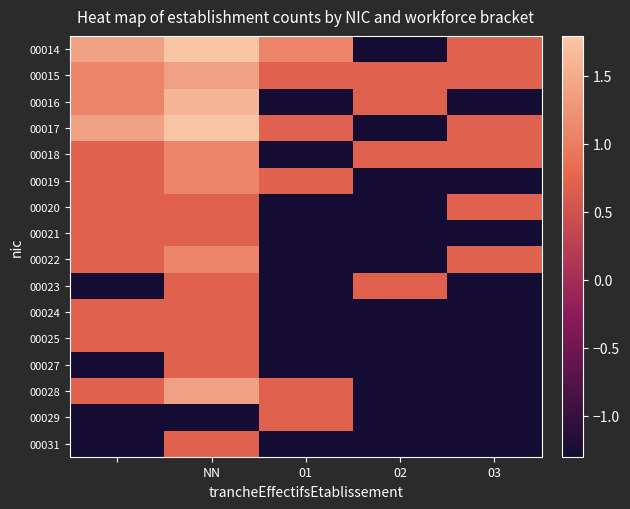

Which label corresponds to the smallest value in the chart?

02